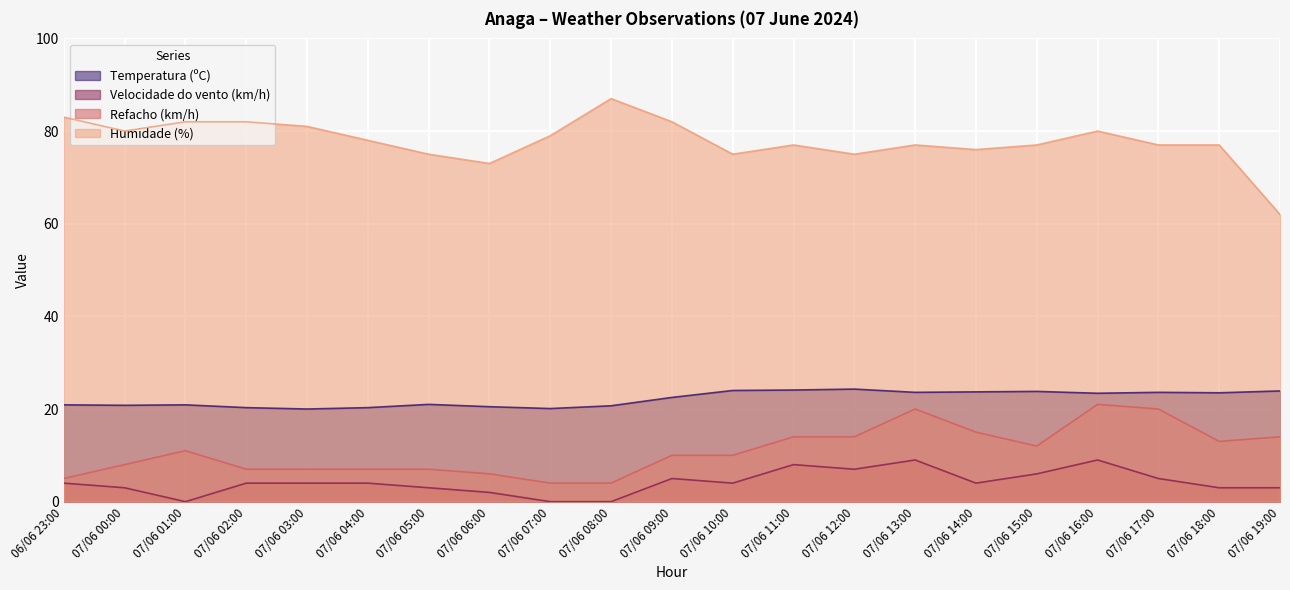

Reading right to left, transcribe all the data shown in this chart.

Temperatura (ºC): 23.9	23.5	23.6	23.4	23.8	23.7	23.6	24.3	24.1	24.0	22.5	20.7	20.1	20.5	21.0	20.3	20.0	20.3	20.9	20.8	20.9
Velocidade do vento (km/h): 3.0	3.0	5.0	9.0	6.0	4.0	9.0	7.0	8.0	4.0	5.0	0.0	0.0	2.0	3.0	4.0	4.0	4.0	0.0	3.0	4.0
Refacho (km/h): 14.0	13.0	20.0	21.0	12.0	15.0	20.0	14.0	14.0	10.0	10.0	4.0	4.0	6.0	7.0	7.0	7.0	7.0	11.0	8.0	5.0
Humidade (%): 62.0	77.0	77.0	80.0	77.0	76.0	77.0	75.0	77.0	75.0	82.0	87.0	79.0	73.0	75.0	78.0	81.0	82.0	82.0	80.0	83.0